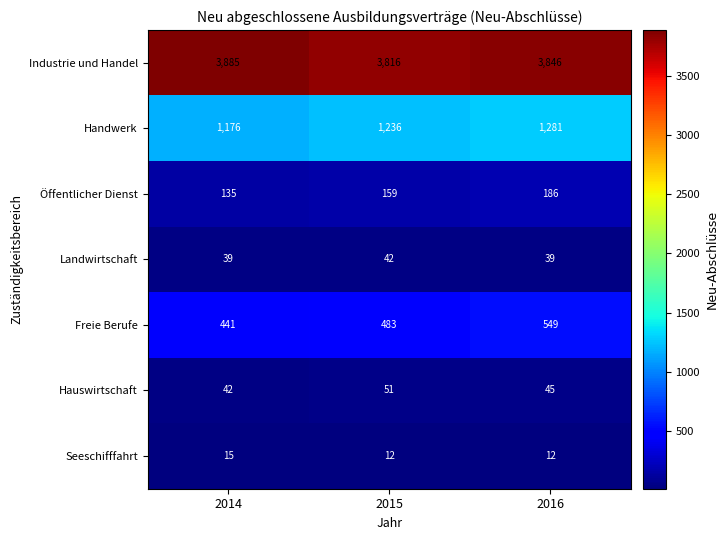

Rank the series by their maximum value, from lowest to highest.

Seeschifffahrt, Landwirtschaft, Hauswirtschaft, Öffentlicher Dienst, Freie Berufe, Handwerk, Industrie und Handel